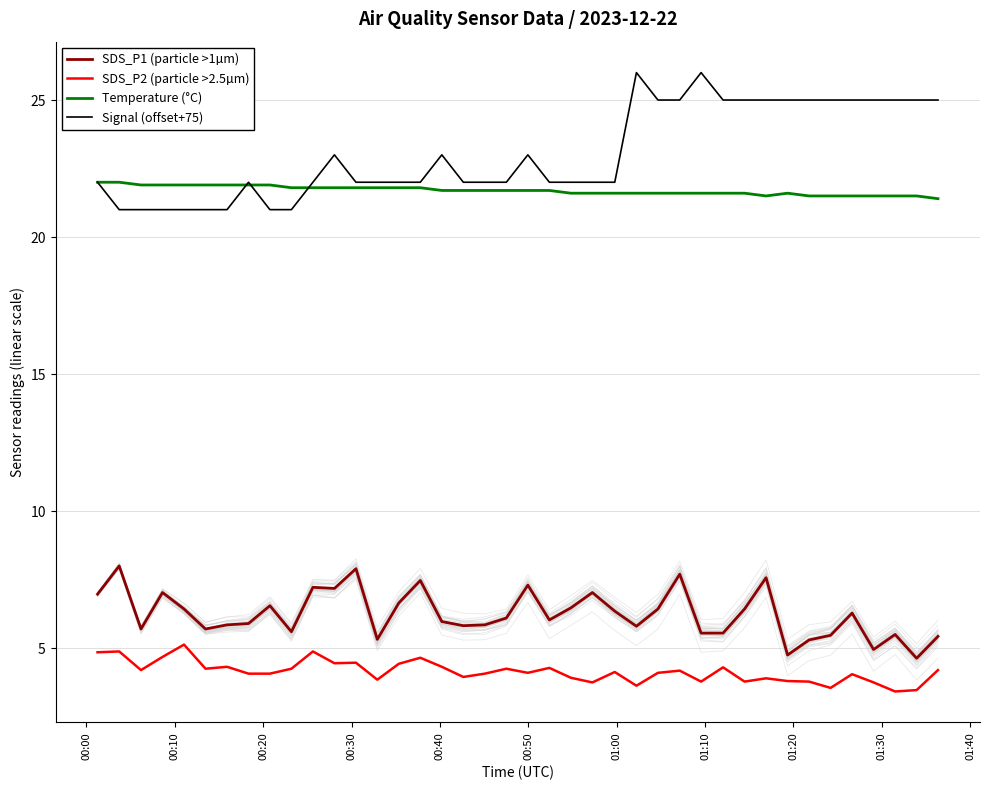

True or false: Temperature (°C) and SDS_P2 (particle >2.5µm) cross at least once.

False